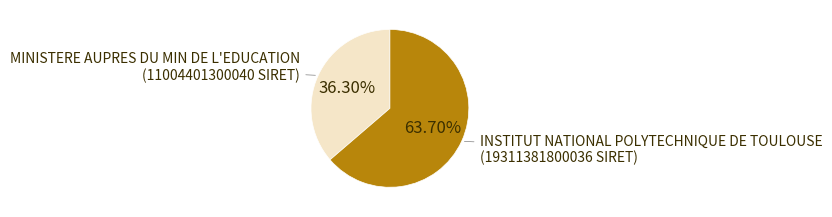

Is there any slice that represents more than half of the pie?

Yes